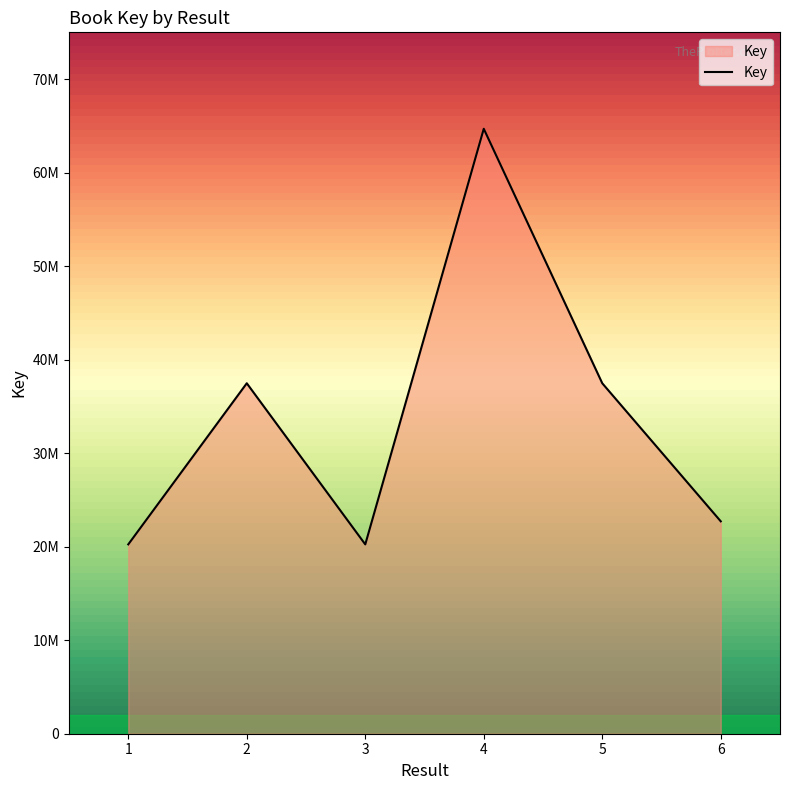

How many points are lower than both their immediate neighbors (excluding endpoints)?

1